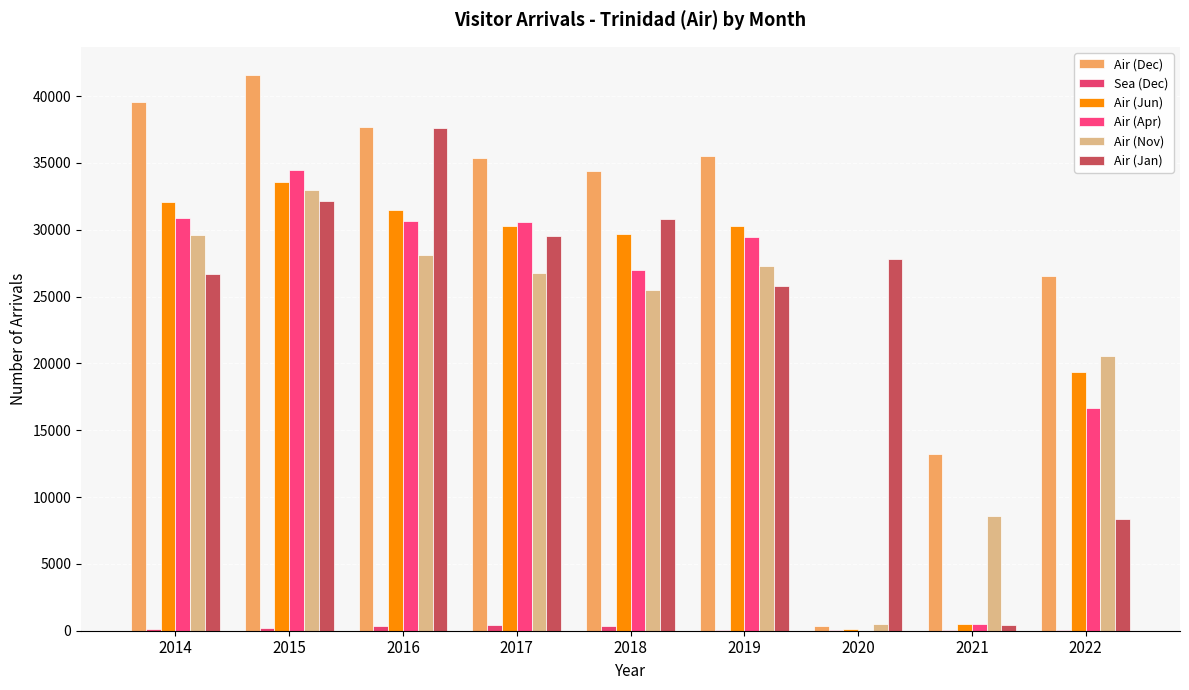

Count the number of categories in the chart.

9